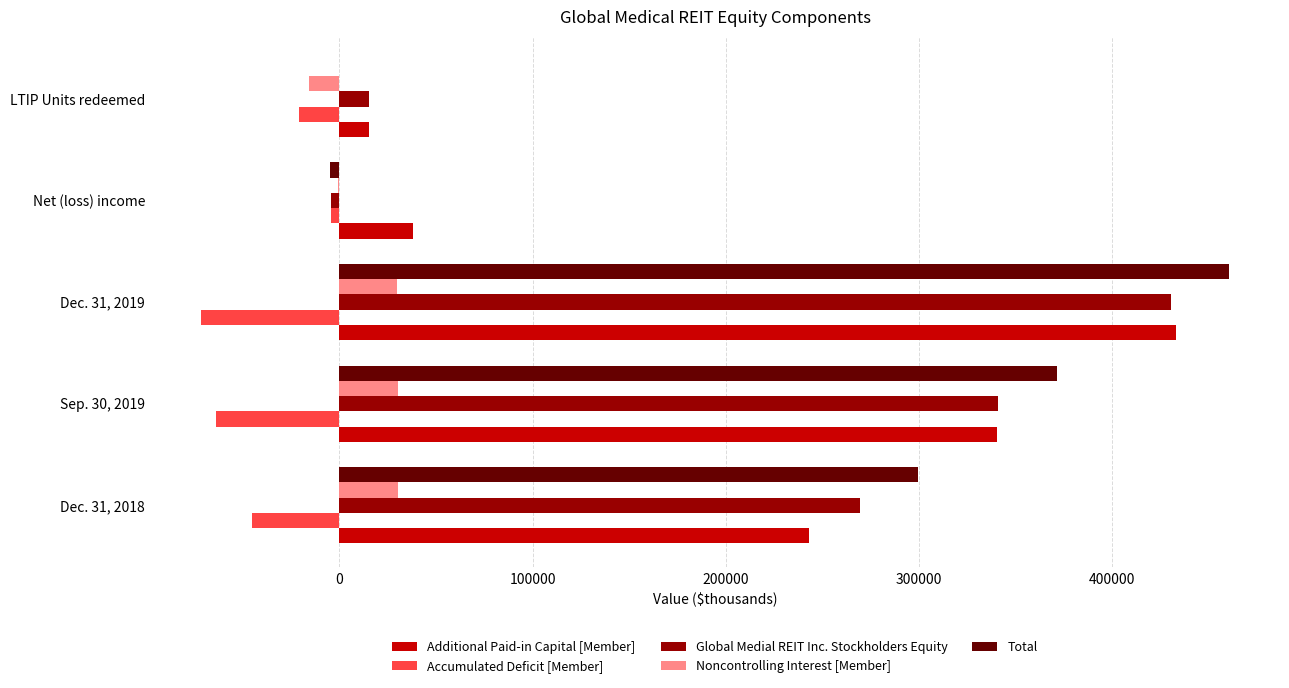

Which category has the highest value in the Total series?

Dec. 31, 2019